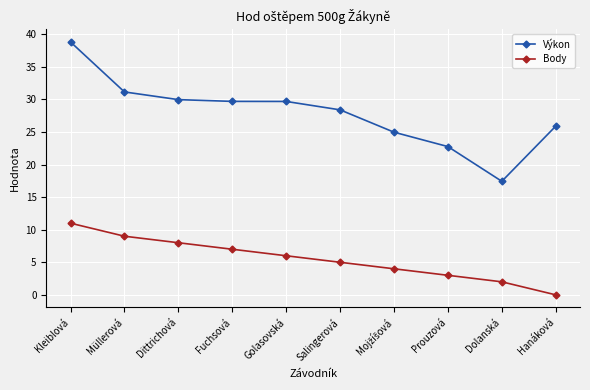

Which series has the widest spread of values?

Výkon